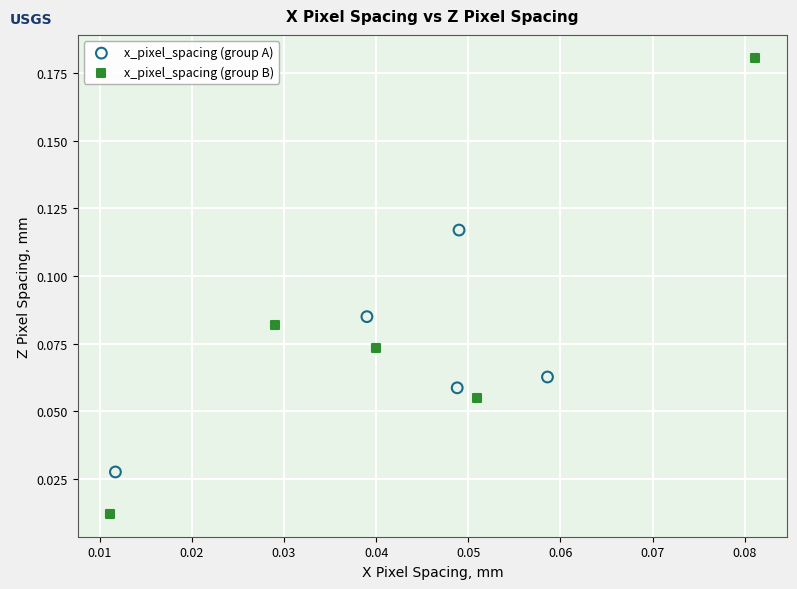

What are all the series names shown in the legend?

x_pixel_spacing (group A), x_pixel_spacing (group B)